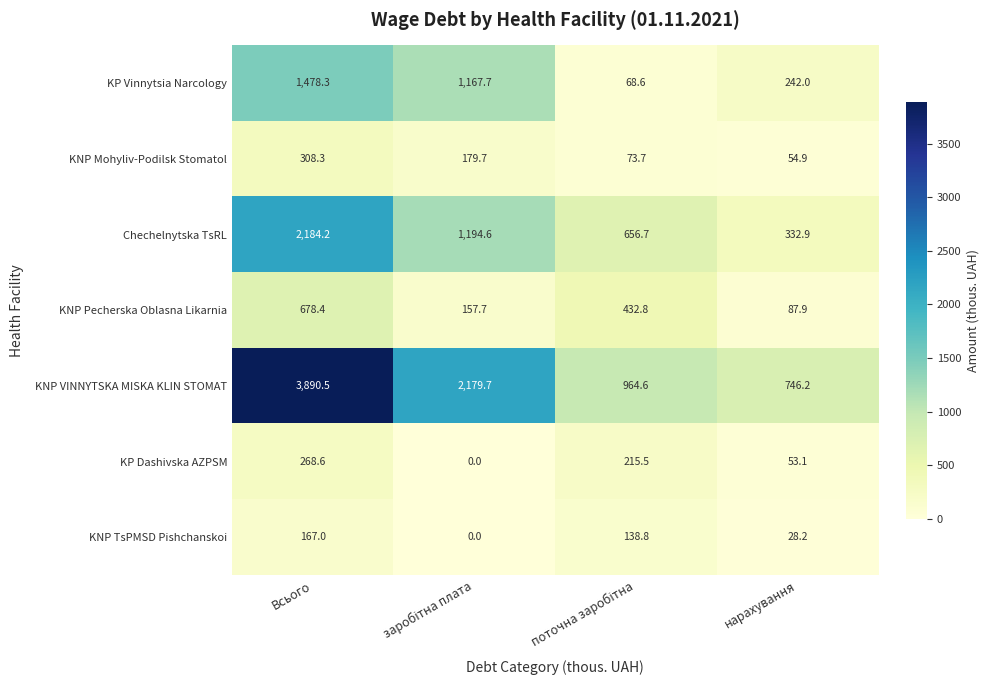

Rank the series by their maximum value, from highest to lowest.

KNP VINNYTSKA MISKA KLIN STOMAT, Chechelnytska TsRL, KP Vinnytsia Narcology, KNP Pecherska Oblasna Likarnia, KNP Mohyliv-Podilsk Stomatol, KP Dashivska AZPSM, KNP TsPMSD Pishchanskoi